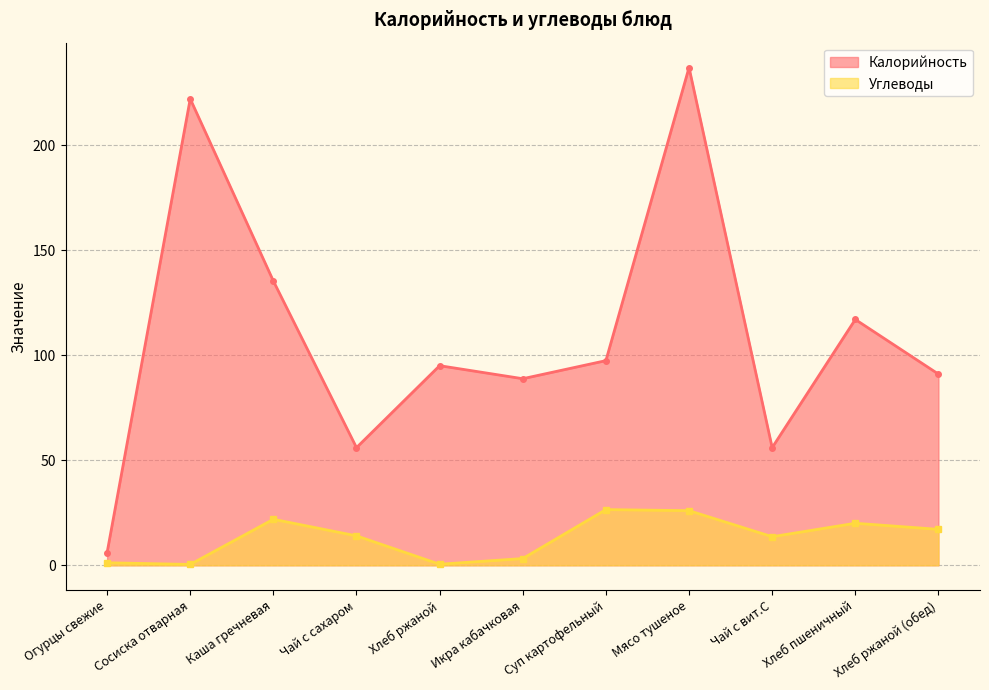

Is it true that Калорийность equals 2.6 at Огурцы свежие?

False